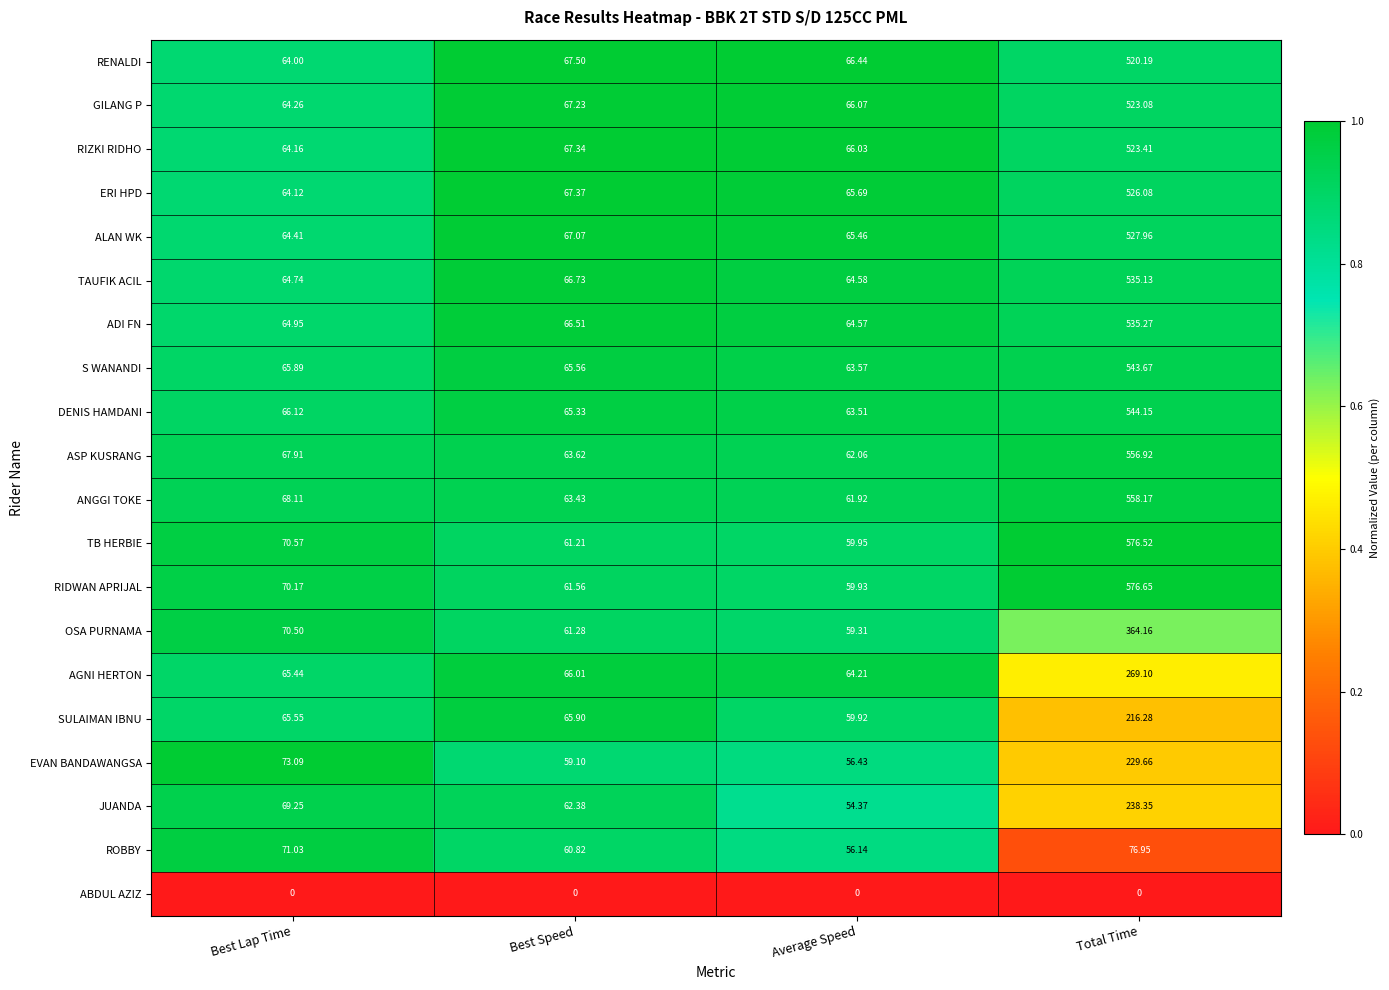

Which series has the largest range (max minus min)?

RIDWAN APRIJAL